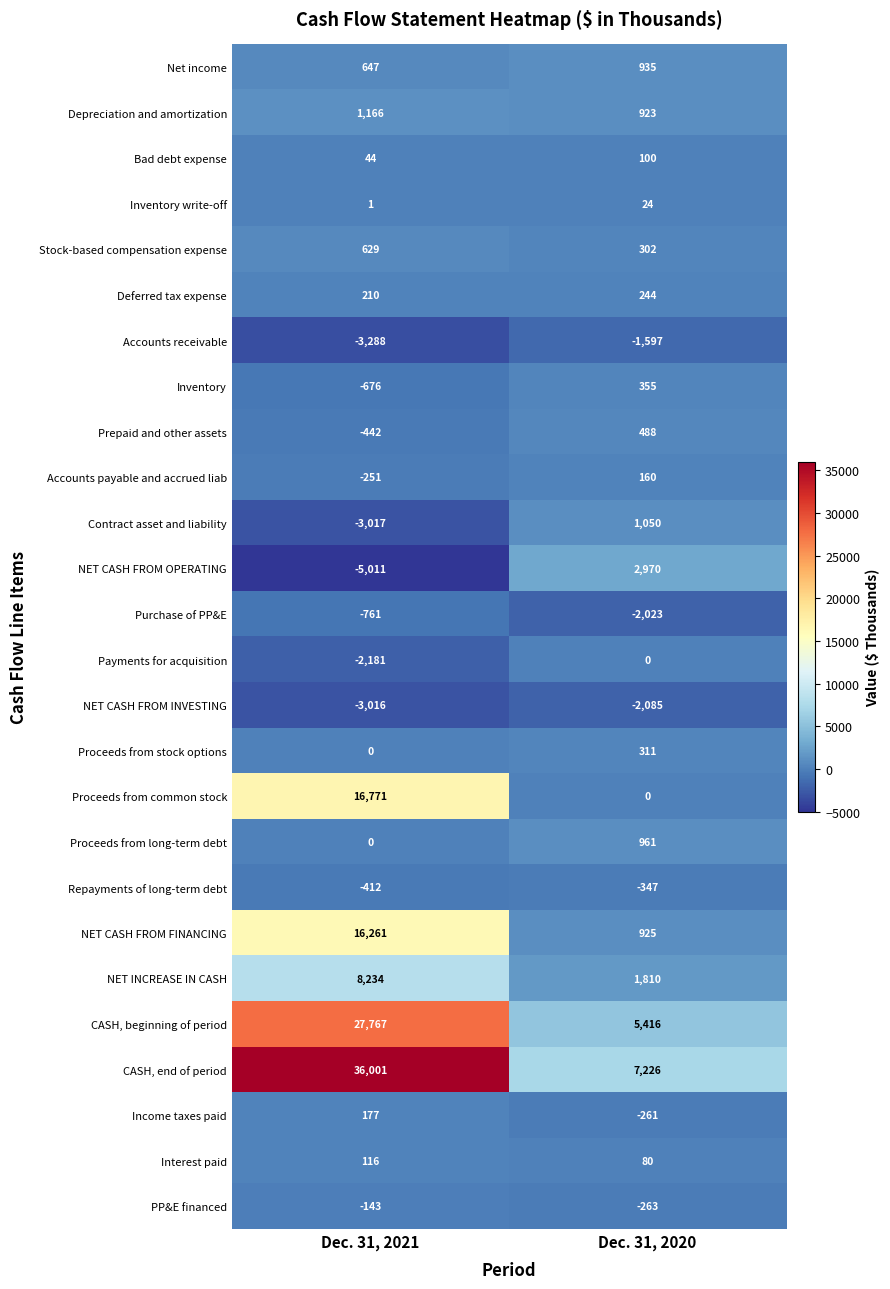

What value does the NET CASH FROM FINANCING series have at Dec. 31, 2021, to the nearest 50?

16250